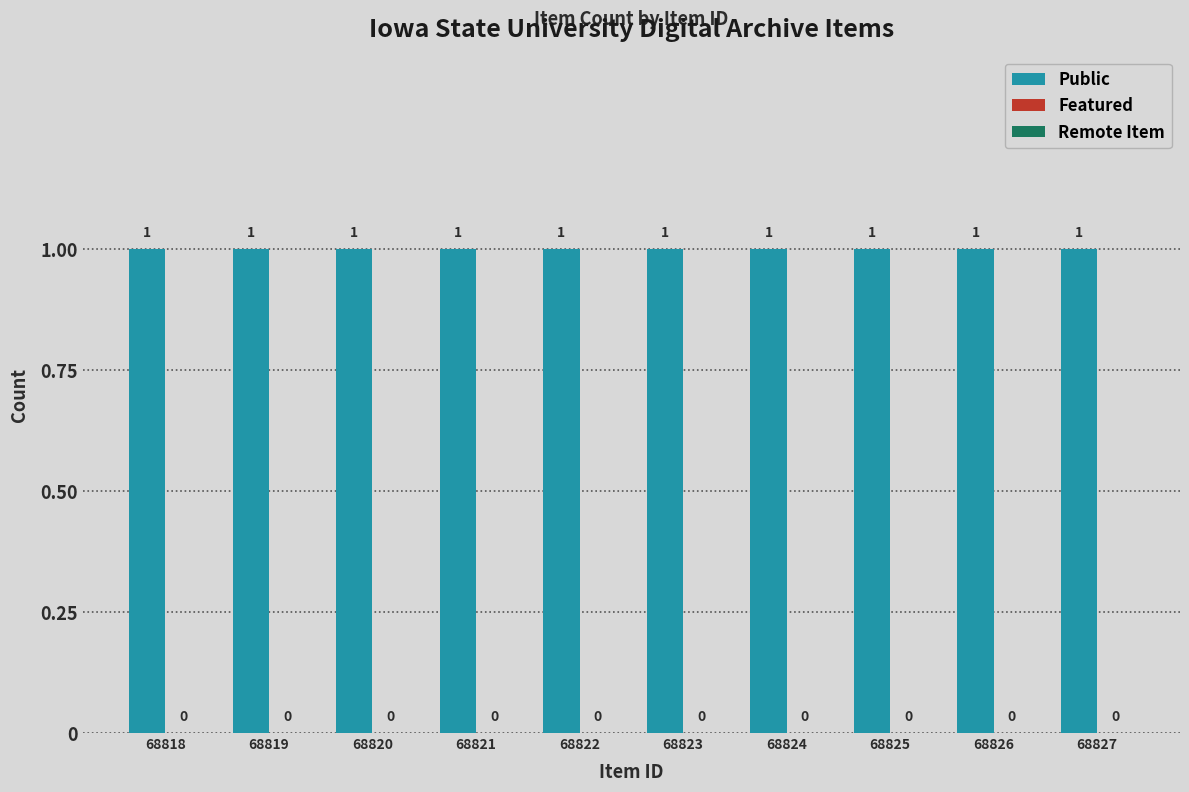

What is the total value across all series at 68820?

1